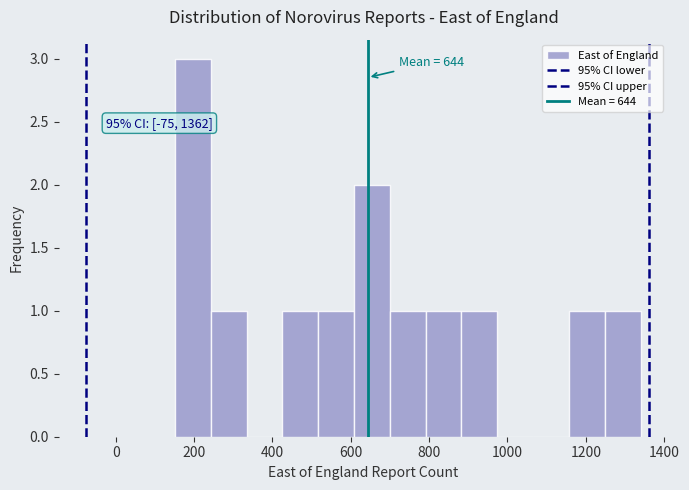

Over which range of the x-axis is the bar tallest?

160 to 240